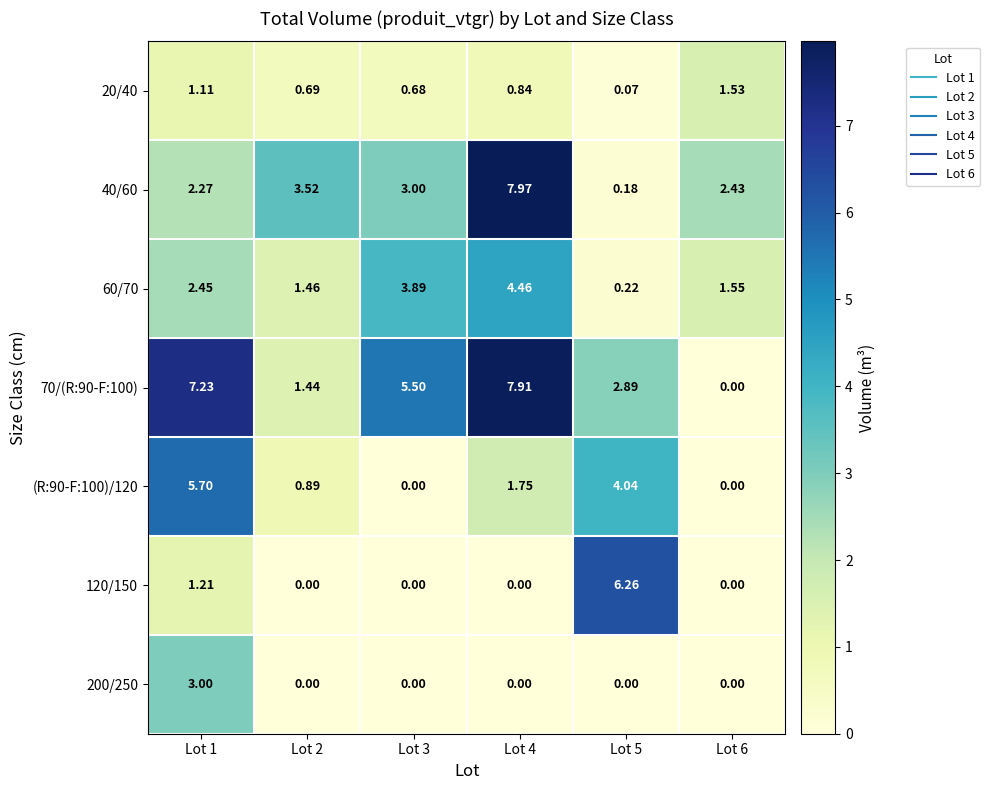

What is the greatest value displayed?

8.0